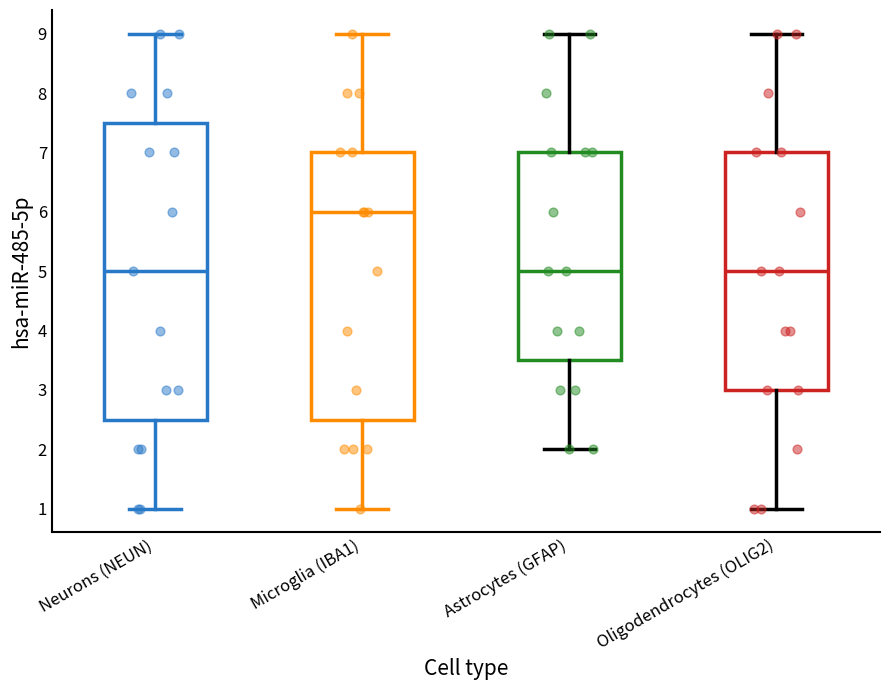

Comparing the boxes themselves (not the whiskers), which one is the tallest?

Neurons (NEUN)